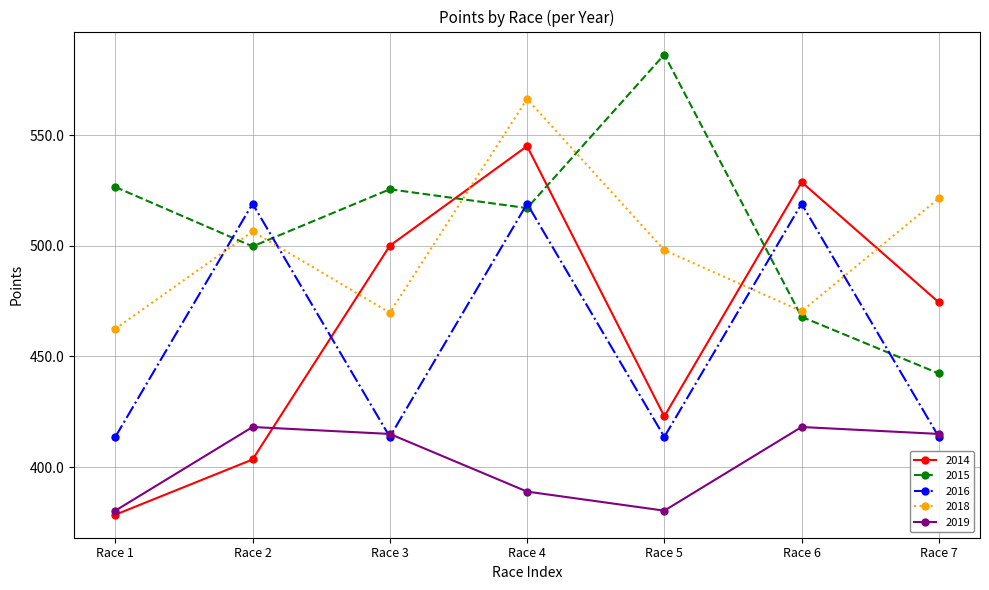

Which series ends up on top after the final intersection of 2014 and 2019?

2014